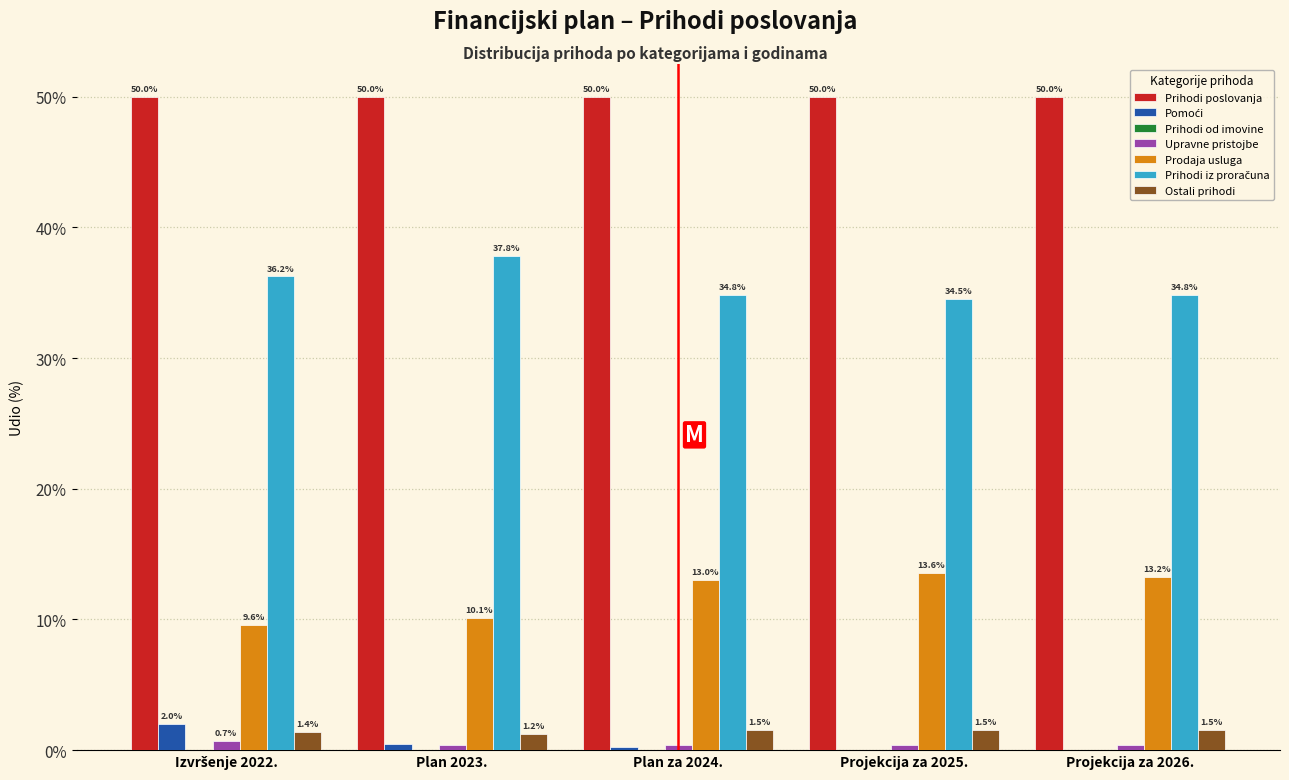

Which series has the largest total across all categories?

Prihodi poslovanja